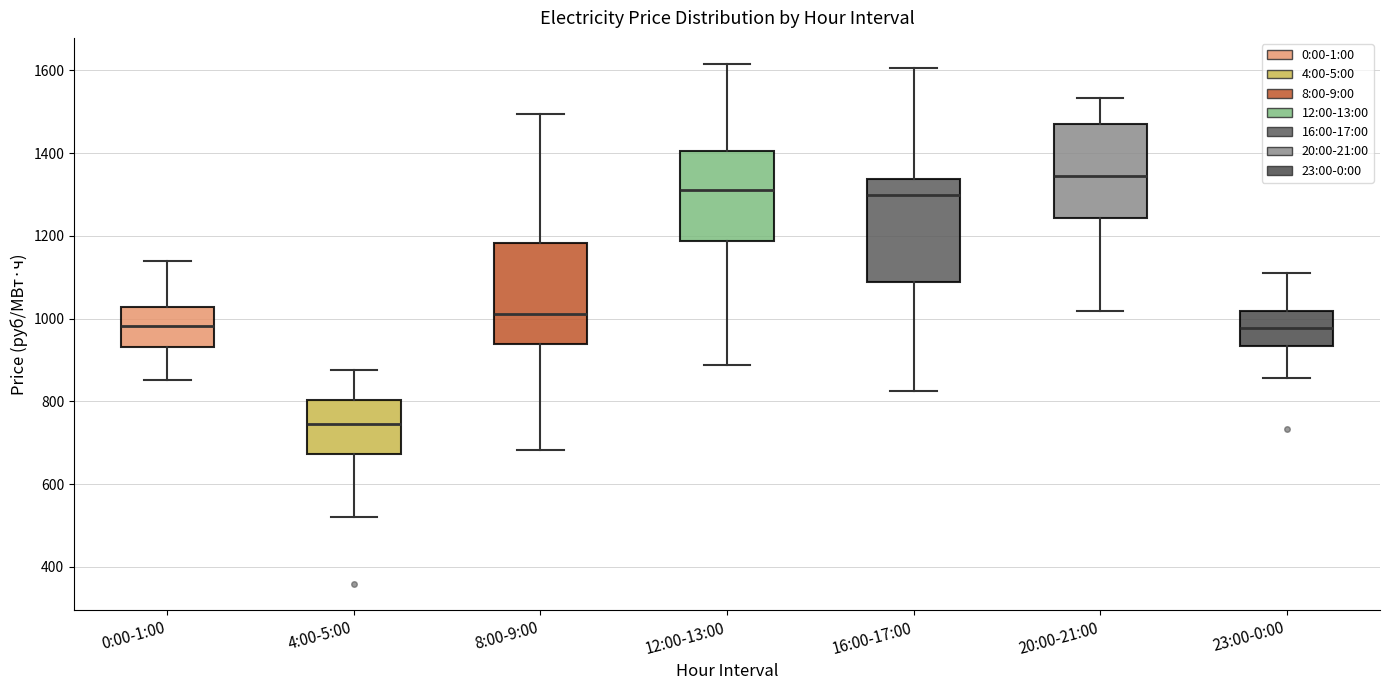

Reading left to right, transcribe this box plot: for each box, give where its median line is, the range the box spans, and where its two whiskers end, as read against the y-axis. The values are not printed on the chart, so give them approximately, as read against the axis.

0:00-1:00: median 980, box 940 to 1020, whiskers 860 to 1140
4:00-5:00: median 740, box 680 to 800, whiskers 520 to 880
8:00-9:00: median 1020, box 940 to 1180, whiskers 680 to 1500
12:00-13:00: median 1320, box 1180 to 1400, whiskers 880 to 1620
16:00-17:00: median 1300, box 1080 to 1340, whiskers 820 to 1600
20:00-21:00: median 1340, box 1240 to 1480, whiskers 1020 to 1540
23:00-0:00: median 980, box 940 to 1020, whiskers 860 to 1100